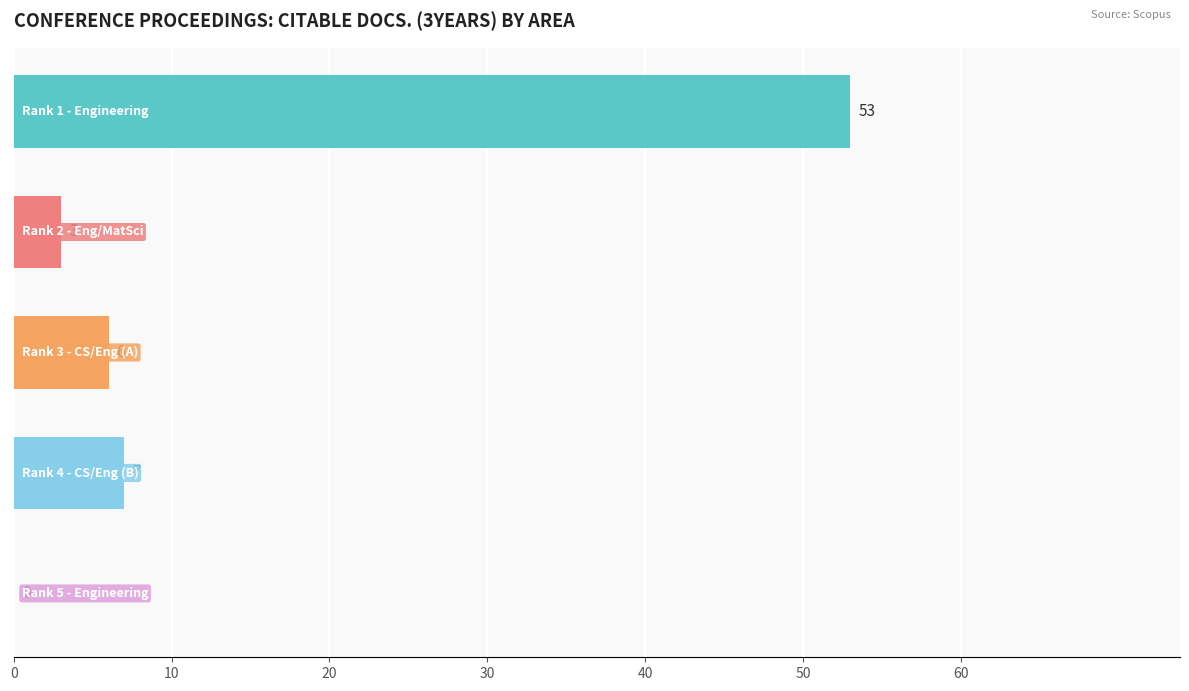

How many positive values are there?

4